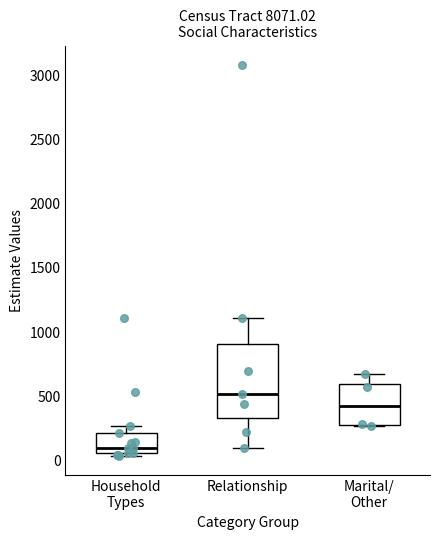

Reading left to right, read every box against the y-axis: the position of its median line, the range the box covers, and the ends of its whiskers. The values are not printed on the chart, so give them approximately, as read against the axis.

Household Types: median 100, box 50 to 200, whiskers 50 (just below the box's lower edge) to 250
Relationship: median 500, box 350 to 900, whiskers 100 to 1100
Marital/ Other: median 450, box 300 to 600, whiskers 250 to 650